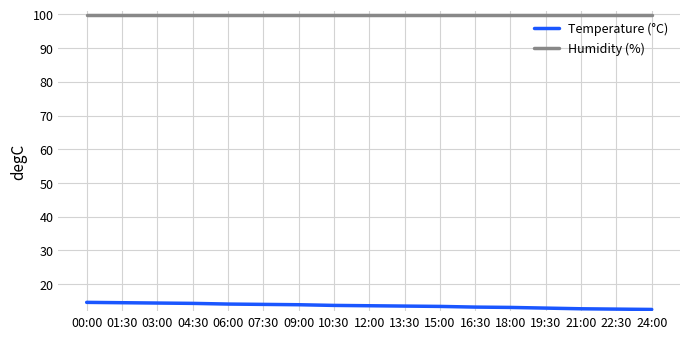

The value of Humidity (%) at 21:00 is 99.9. True or false?

True